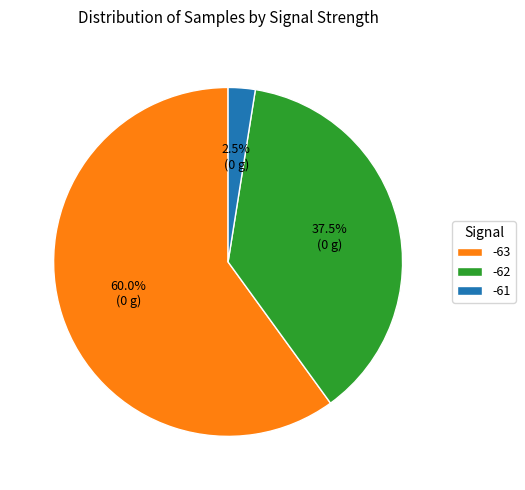

Approximately how many times larger is the value at -62 compared to -61?

15.0